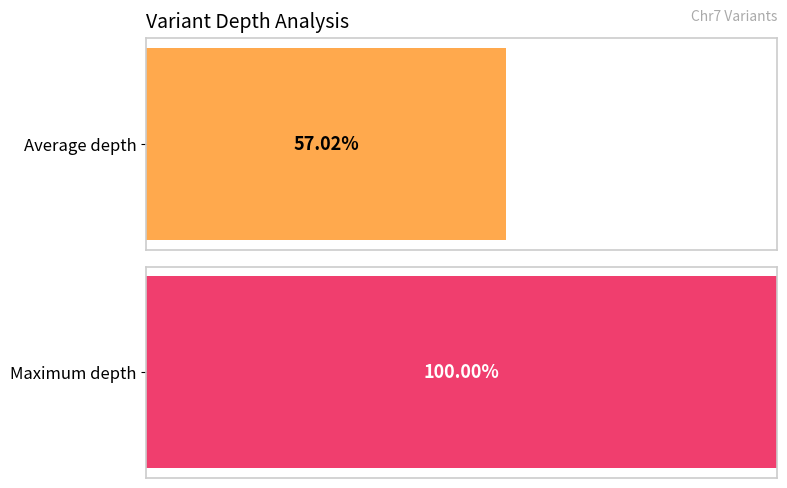

Between 128466583 and 128466586, which is larger?

128466586